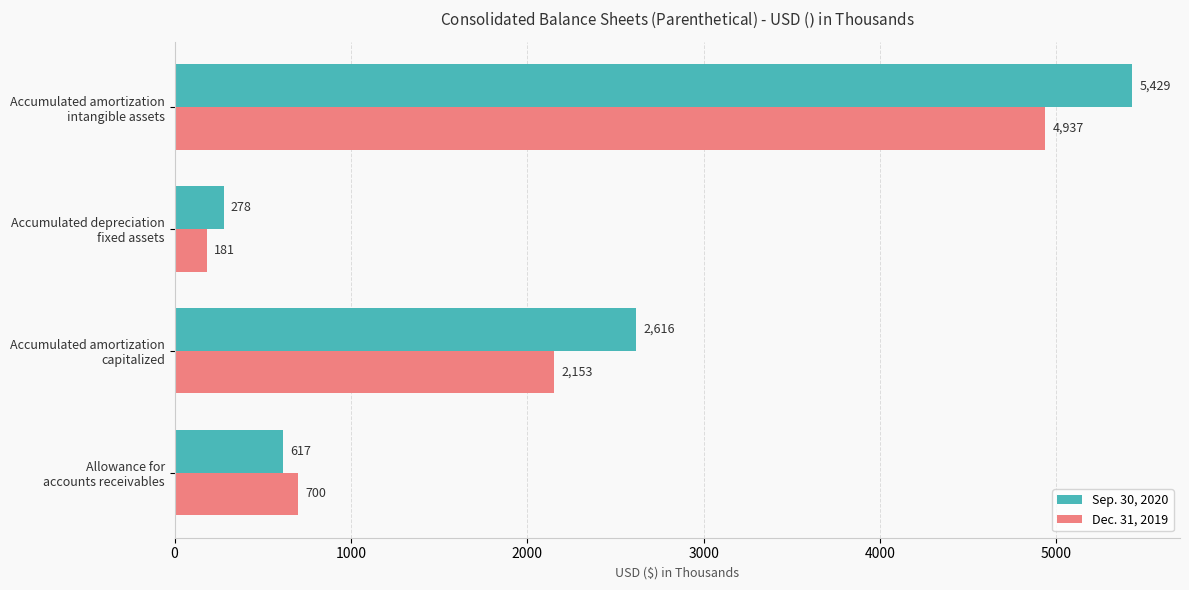

Rank the series by their maximum value, from highest to lowest.

Sep. 30, 2020, Dec. 31, 2019